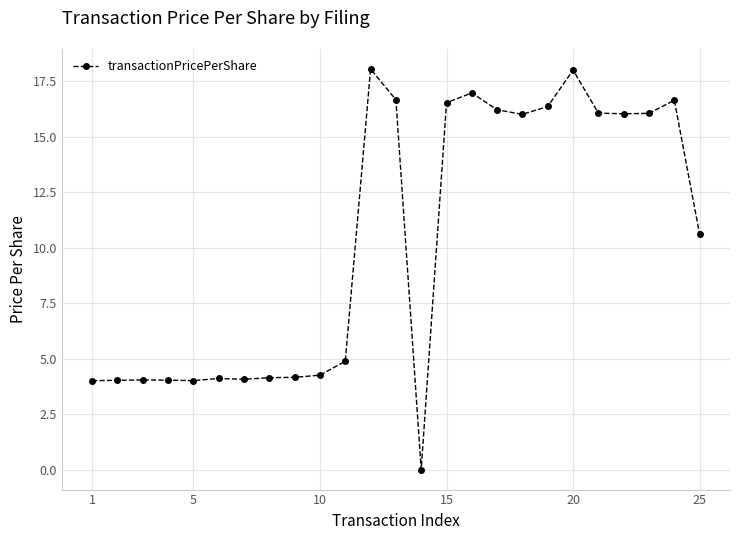

True or false: the data has more than 0 interior local peaks.

True